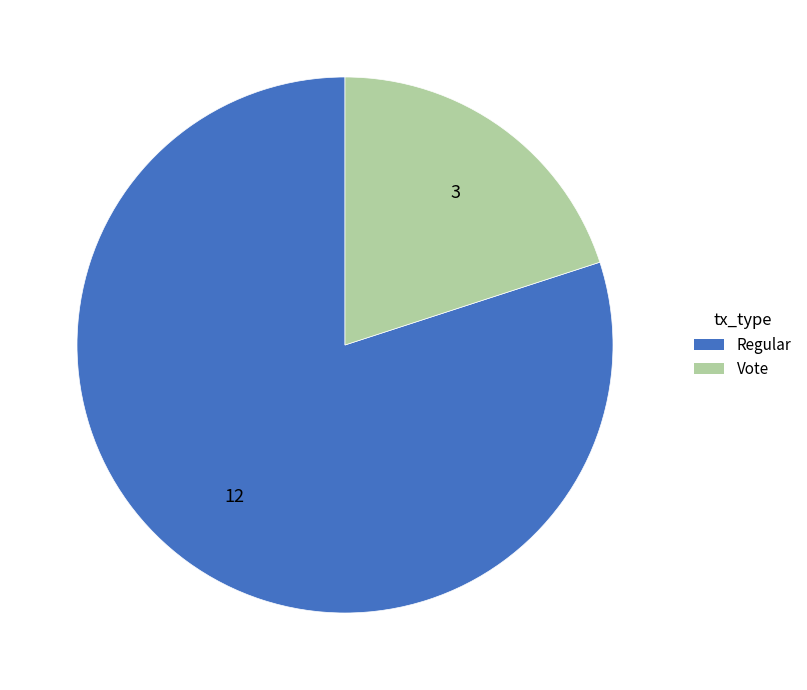

The Regular slice represents 80% of the pie. True or false?

True